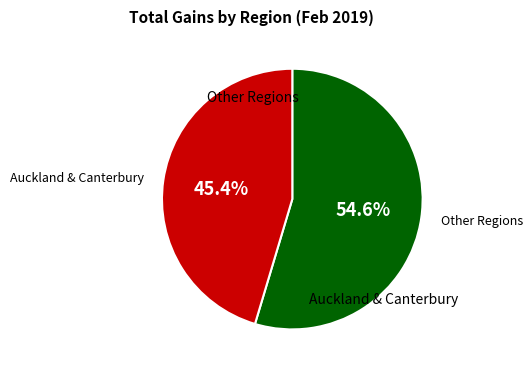

Rank the categories by value from lowest to highest.

Auckland & Canterbury, Other Regions